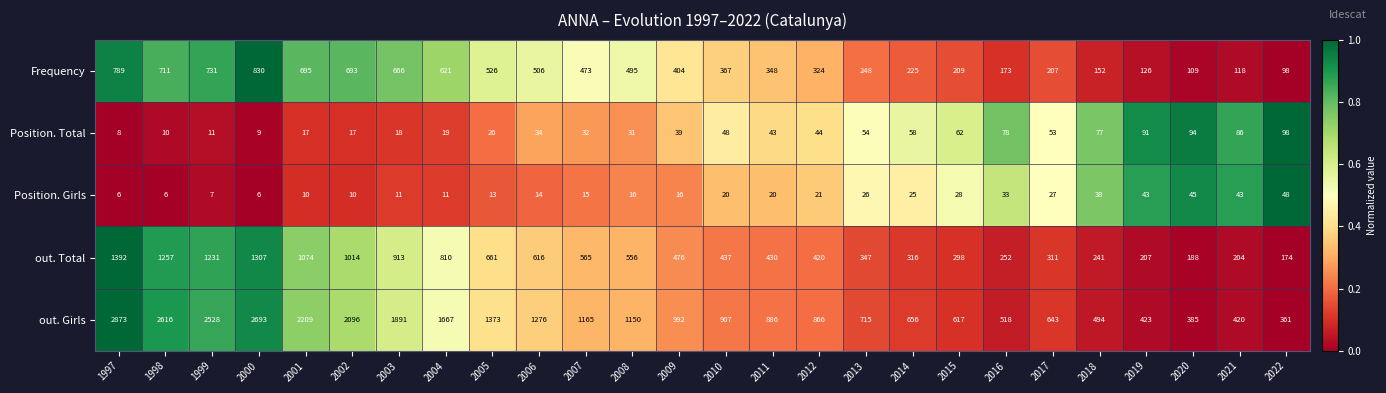

Which series changed the most between 2006 and 2009?

out. Girls